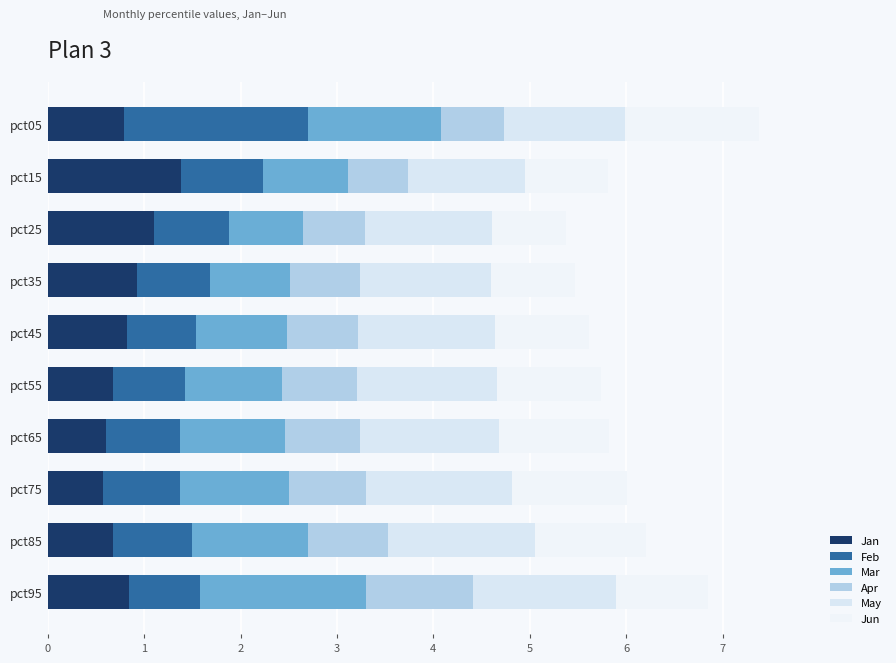

What are all the series names shown in the legend?

Jan, Feb, Mar, Apr, May, Jun